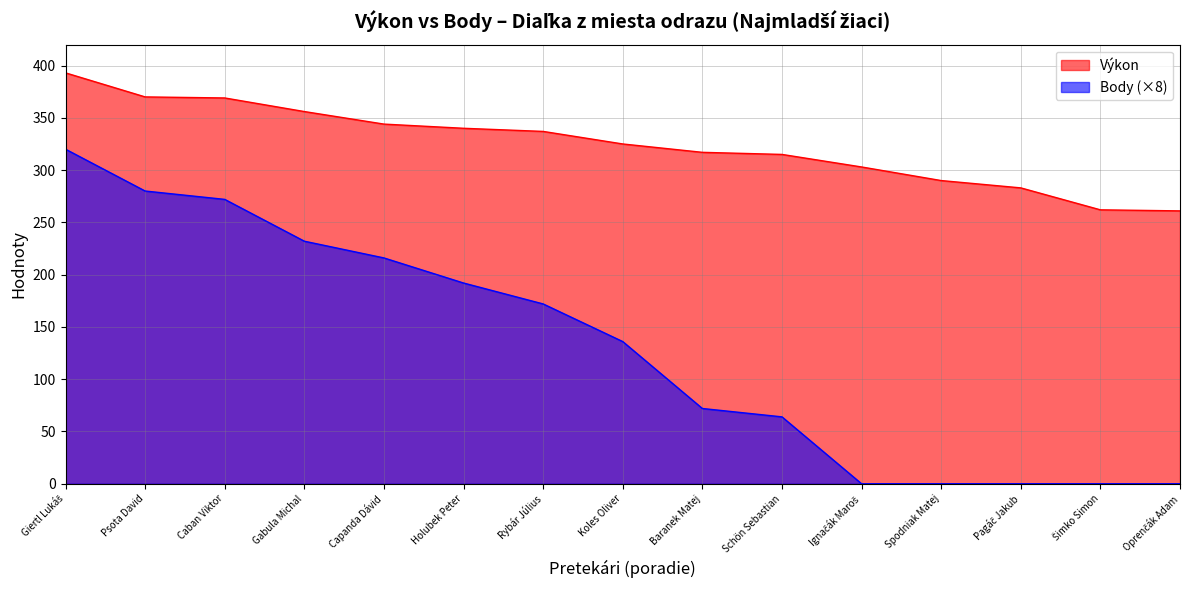

The Body series shows 136 at Koles Oliver. True or false?

True